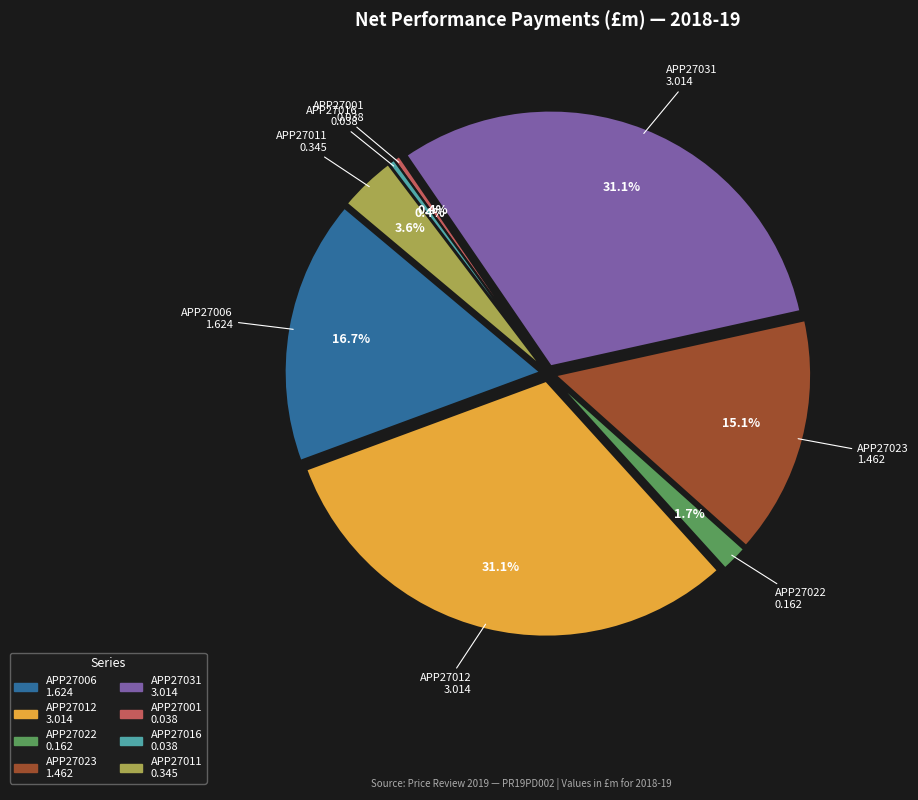

What is the largest slice in the pie chart?

C_APP27012_PD002